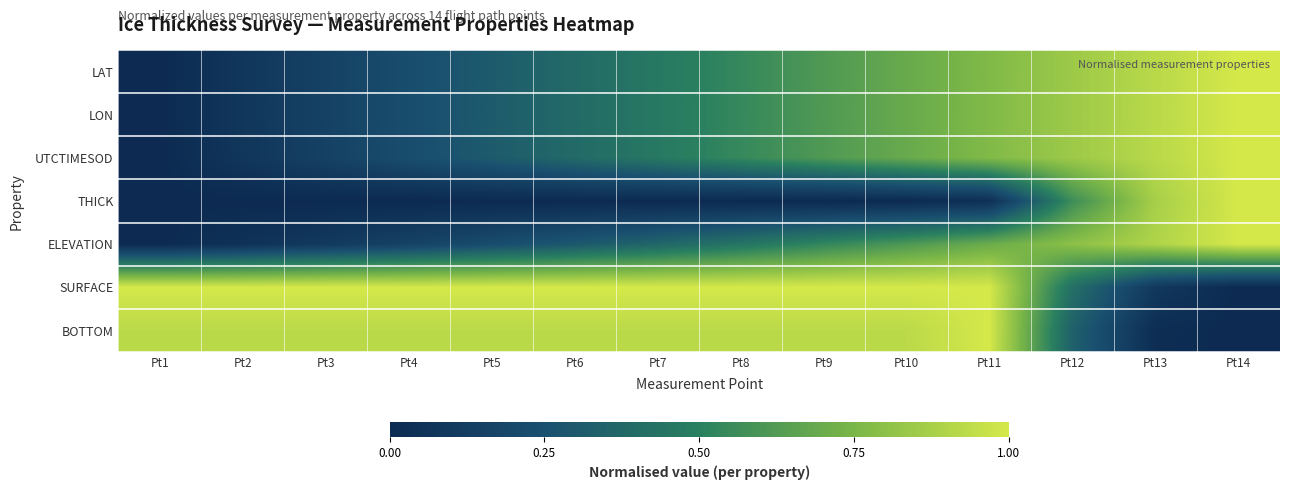

Reading left to right, what are all the values shown in this chart?

LAT: Pt1=0.0	Pt2=0.1	Pt3=0.2	Pt4=0.2	Pt5=0.3	Pt6=0.4	Pt7=0.5	Pt8=0.5	Pt9=0.6	Pt10=0.7	Pt11=0.8	Pt12=0.8	Pt13=0.9	Pt14=1.0
LON: Pt1=0.0	Pt2=0.1	Pt3=0.2	Pt4=0.2	Pt5=0.3	Pt6=0.4	Pt7=0.5	Pt8=0.5	Pt9=0.6	Pt10=0.7	Pt11=0.8	Pt12=0.8	Pt13=0.9	Pt14=1.0
UTCTIMESOD: Pt1=0.0	Pt2=0.1	Pt3=0.2	Pt4=0.2	Pt5=0.3	Pt6=0.4	Pt7=0.5	Pt8=0.5	Pt9=0.6	Pt10=0.7	Pt11=0.8	Pt12=0.8	Pt13=0.9	Pt14=1.0
THICK: Pt1=0.0	Pt2=0.0	Pt3=0.0	Pt4=0.0	Pt5=0.0	Pt6=0.0	Pt7=0.0	Pt8=0.0	Pt9=0.0	Pt10=0.0	Pt11=0.0	Pt12=0.6	Pt13=0.9	Pt14=1.0
ELEVATION: Pt1=0.0	Pt2=0.0	Pt3=0.1	Pt4=0.2	Pt5=0.2	Pt6=0.3	Pt7=0.4	Pt8=0.4	Pt9=0.5	Pt10=0.6	Pt11=0.7	Pt12=0.8	Pt13=0.9	Pt14=1.0
SURFACE: Pt1=1.0	Pt2=1.0	Pt3=1.0	Pt4=1.0	Pt5=1.0	Pt6=1.0	Pt7=1.0	Pt8=1.0	Pt9=1.0	Pt10=1.0	Pt11=1.0	Pt12=0.4	Pt13=0.1	Pt14=0.0
BOTTOM: Pt1=0.9	Pt2=0.9	Pt3=0.9	Pt4=0.9	Pt5=0.9	Pt6=0.9	Pt7=0.9	Pt8=0.9	Pt9=0.9	Pt10=0.9	Pt11=1.0	Pt12=0.3	Pt13=0.0	Pt14=0.0